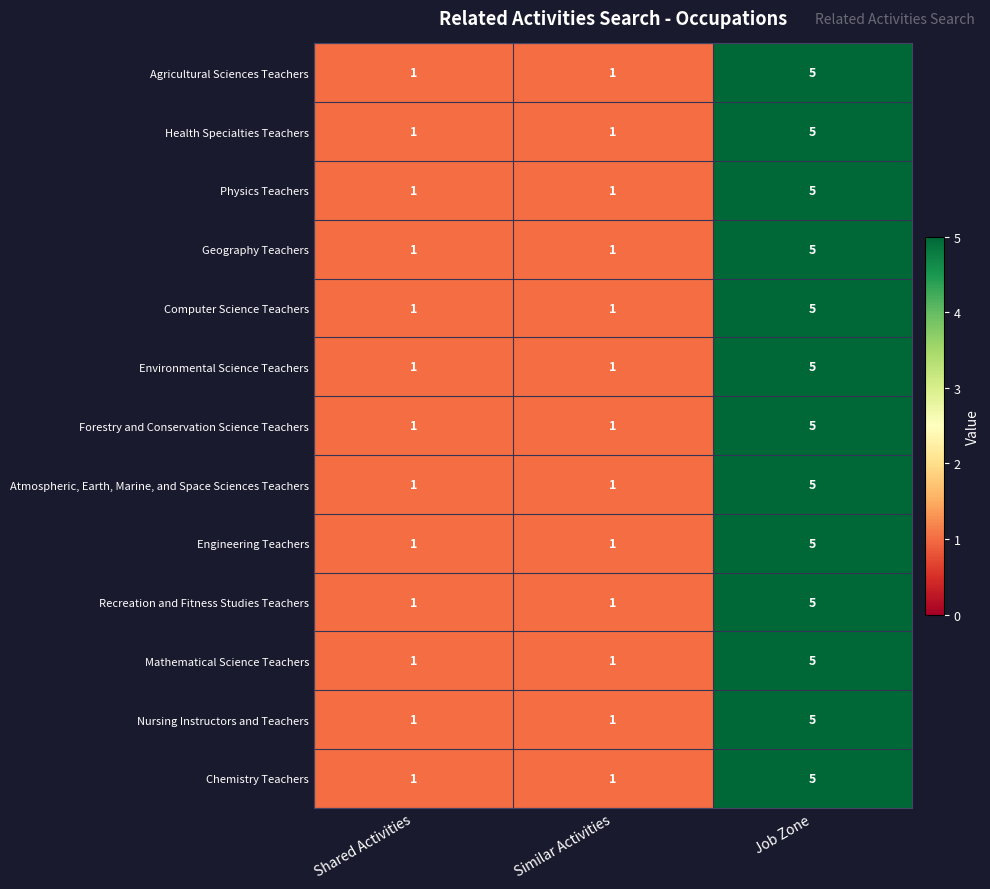

What is the total value across all series at Job Zone?

65